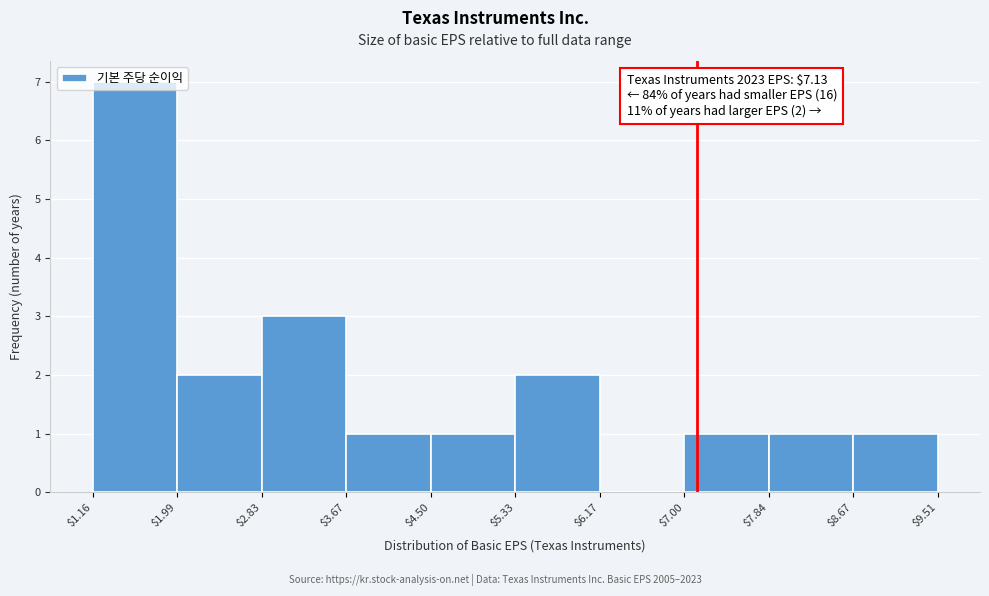

Over which range of the x-axis is the bar tallest?

$1.16 to $1.99